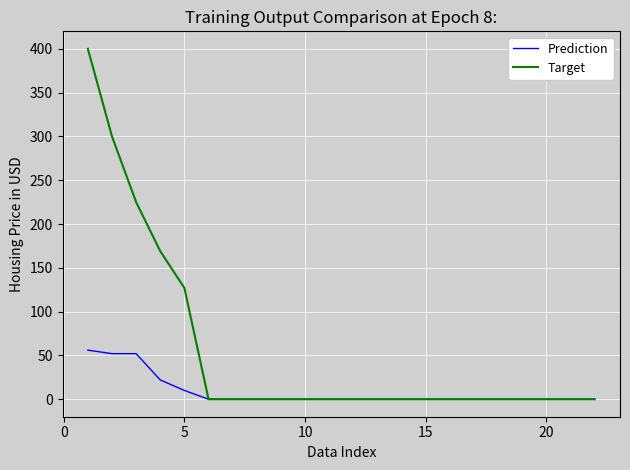

List the series in order of their overall mean, lowest first.

Prediction, Target